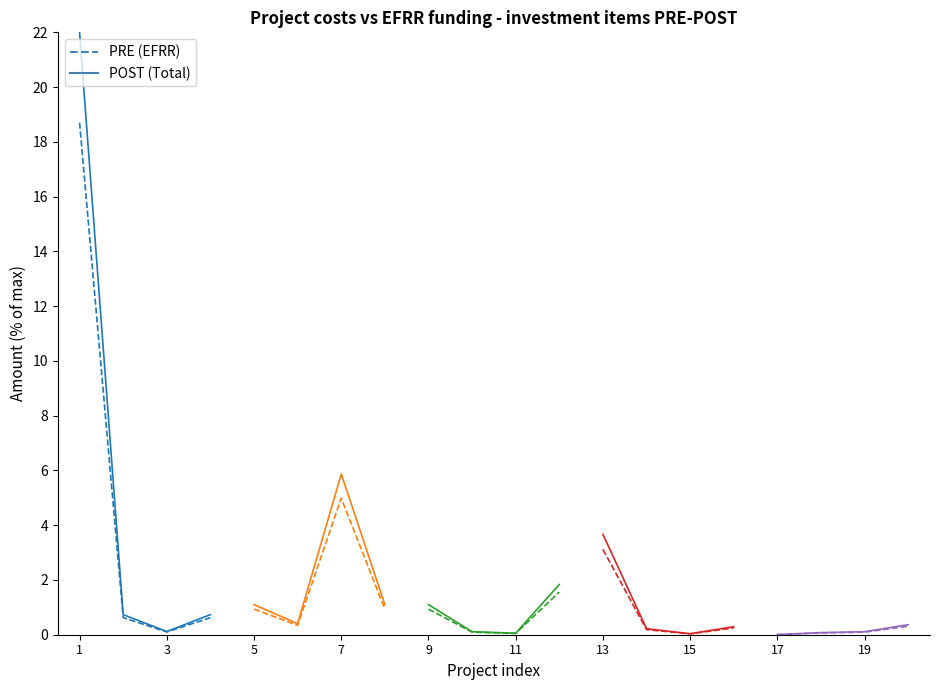

True or false: PRE and POST intersect in this chart.

False